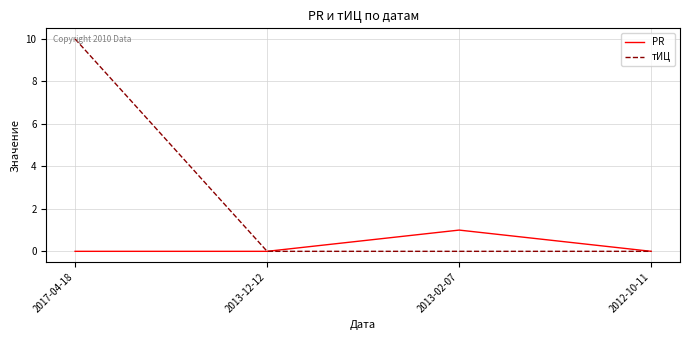

Is this an area chart (filled region under the line)?

No